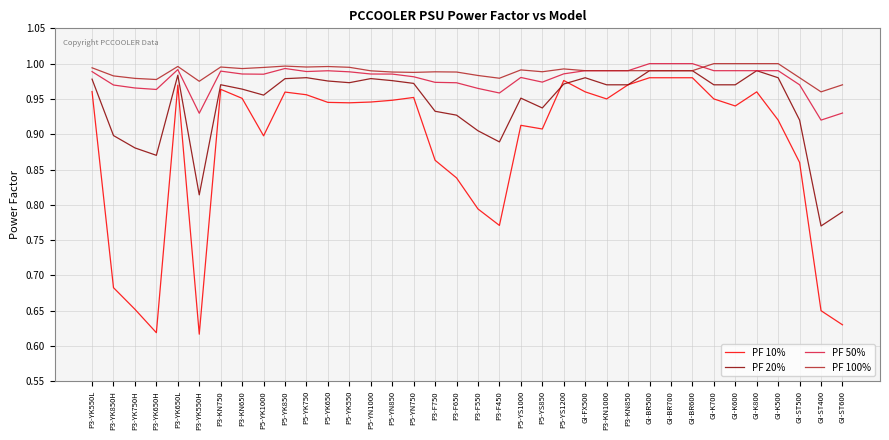

What position from the left is P3-KN650?

8